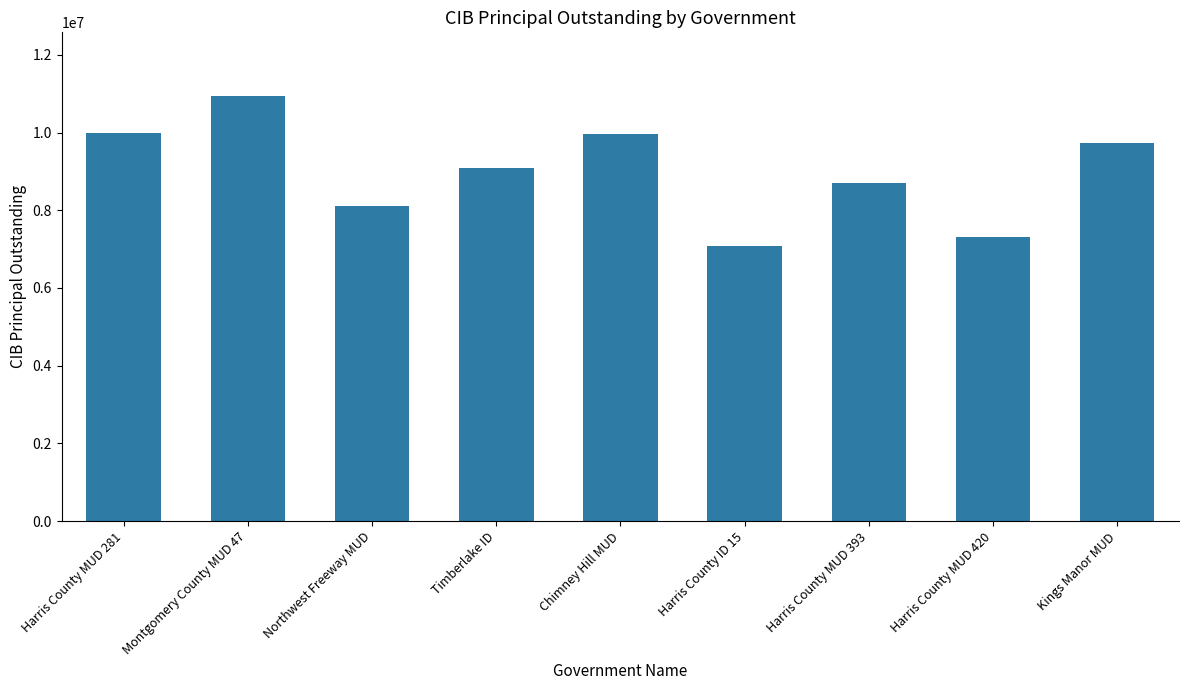

What is the greatest value displayed?

10940000